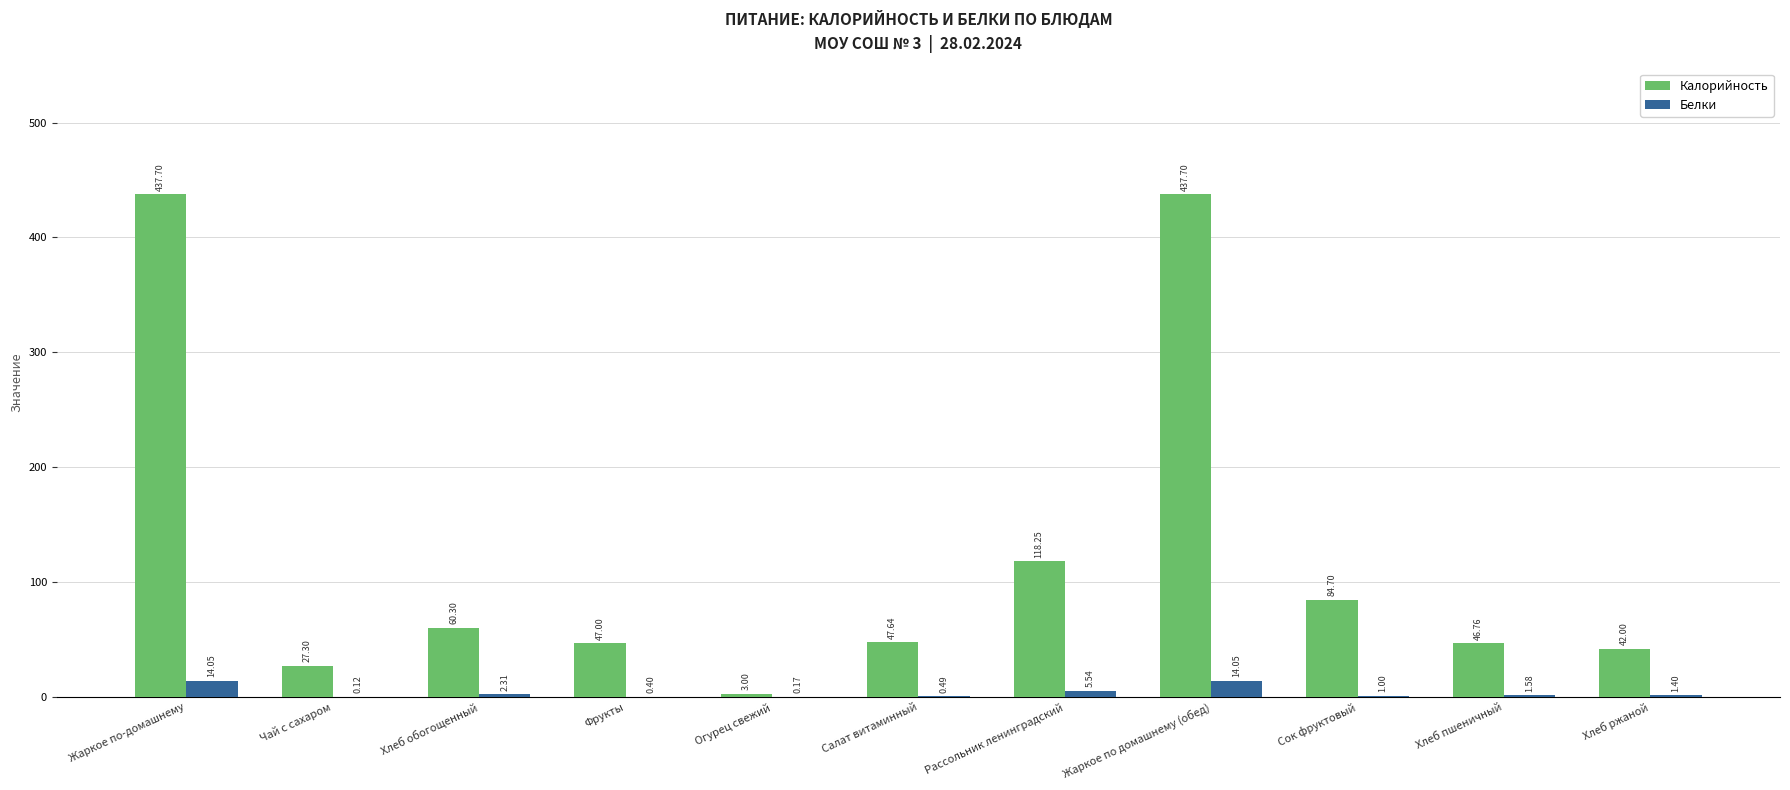

What is the sum of all Белки values?

41.1